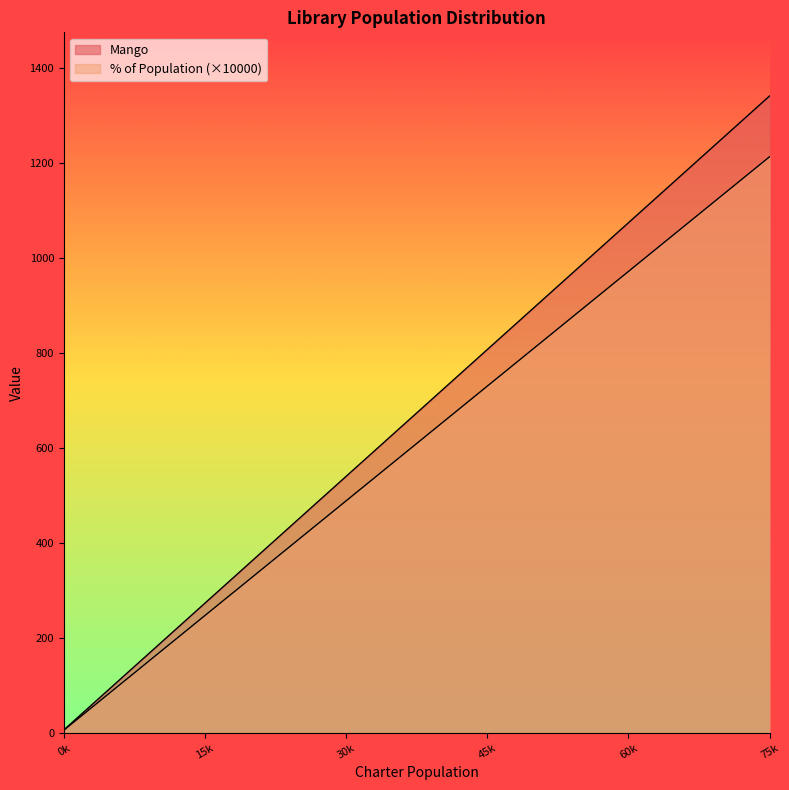

What are all the series names shown in the legend?

Mango, % of population